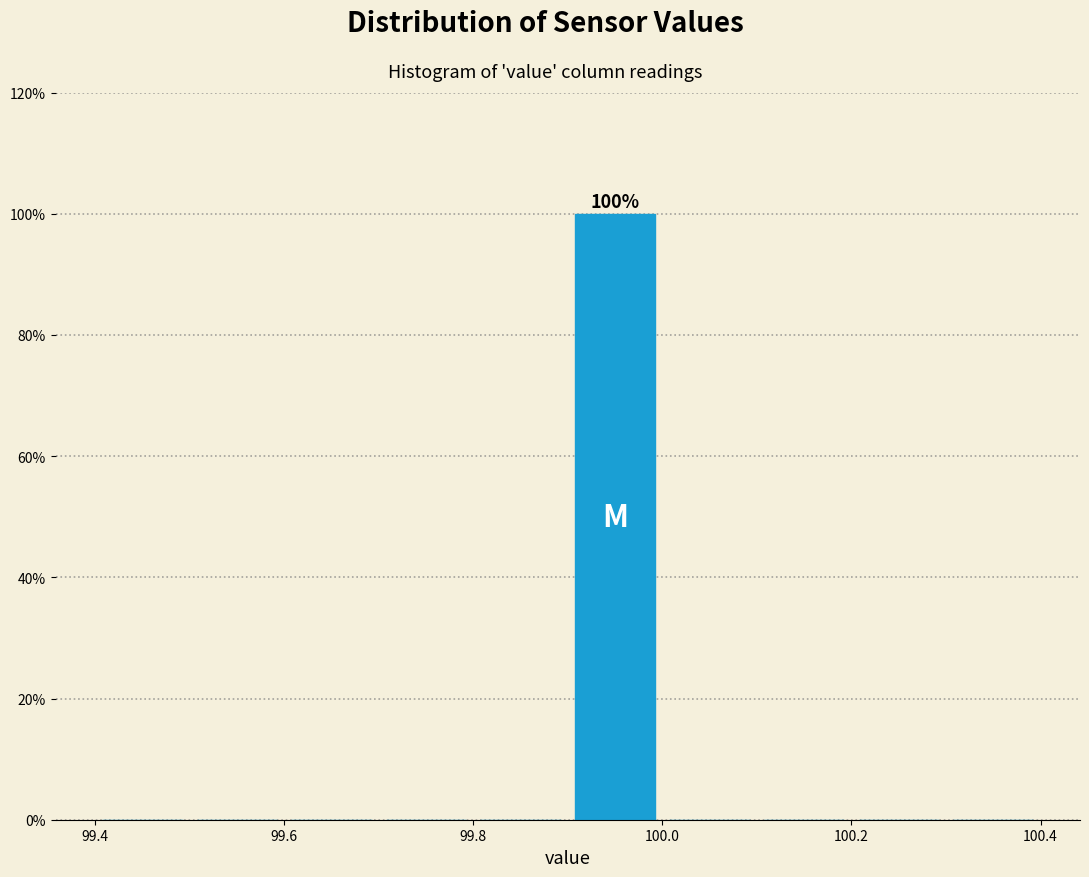

Over which range of the x-axis is the bar tallest?

99.9 to 100.0